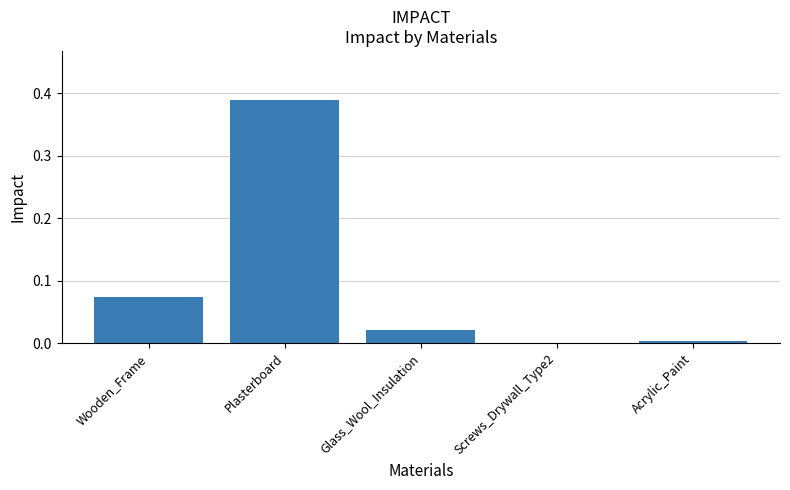

Is it true that the value at Screws_Drywall_Type2 is 0.3?

False